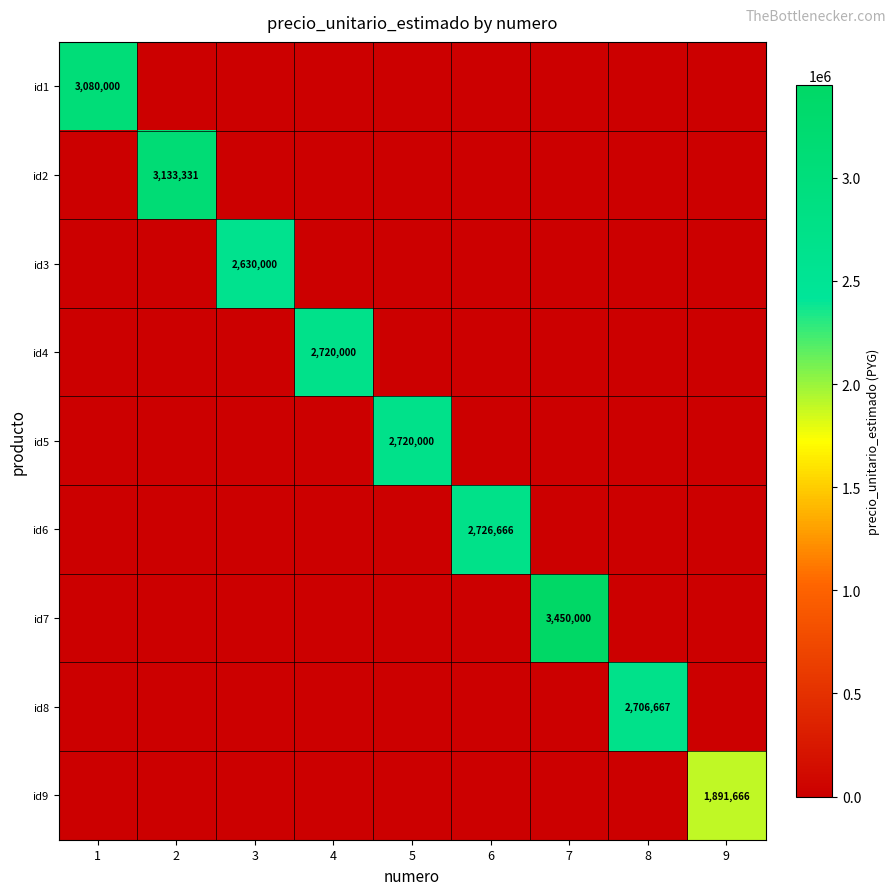

True or false: id6 has a value of 3573593 at 6.

False